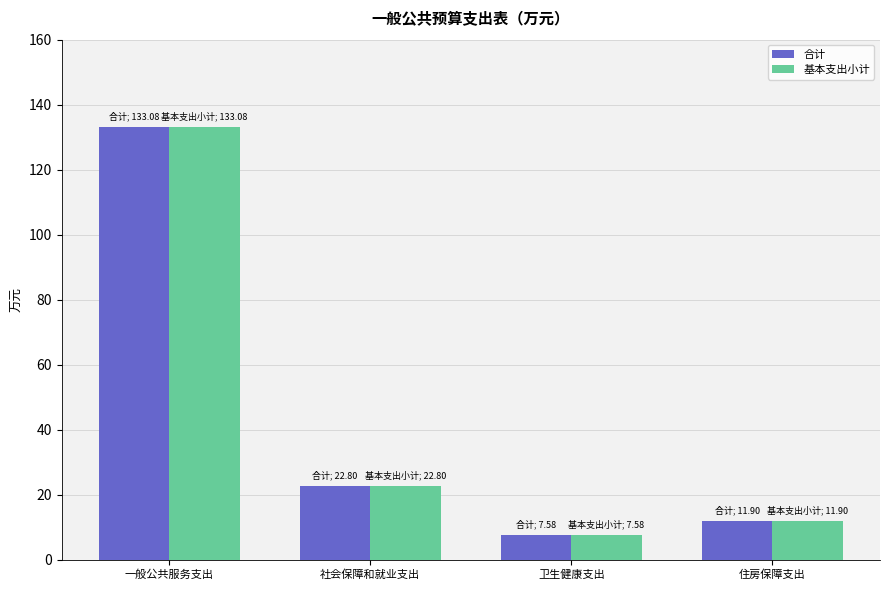

What is the total value across all series at 卫生健康支出?

15.2